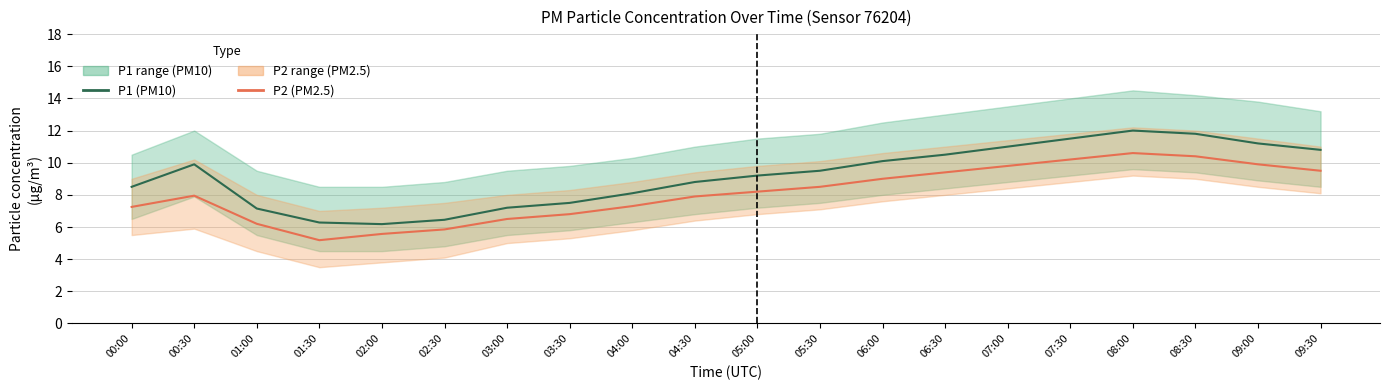

True or false: P2 (PM2.5) and P1 (PM10) intersect in this chart.

False